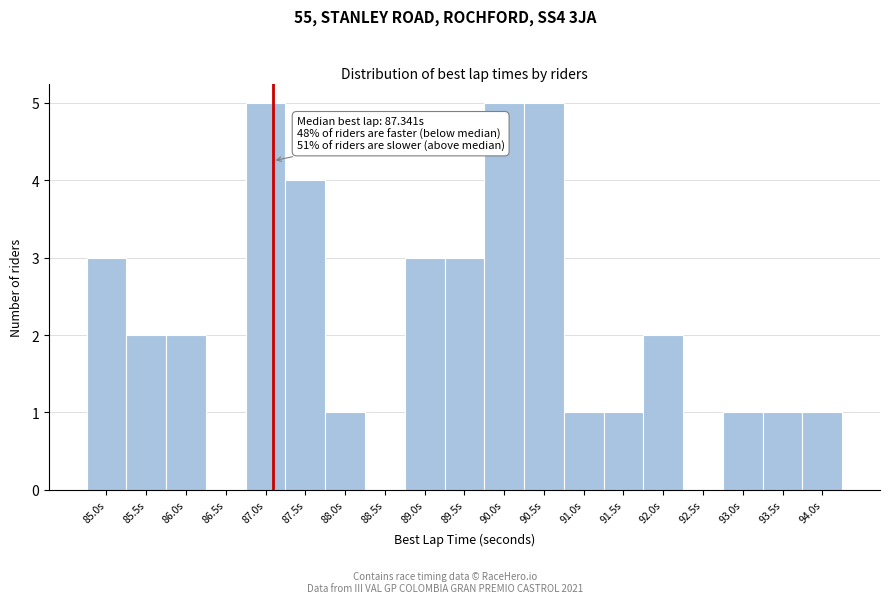

Reading left to right, list all the values displayed in this chart.

85.0s=3	85.5s=2	86.0s=2	86.5s=0	87.0s=5	87.5s=4	88.0s=1	88.5s=0	89.0s=3	89.5s=3	90.0s=5	90.5s=5	91.0s=1	91.5s=1	92.0s=2	92.5s=0	93.0s=1	93.5s=1	94.0s=1